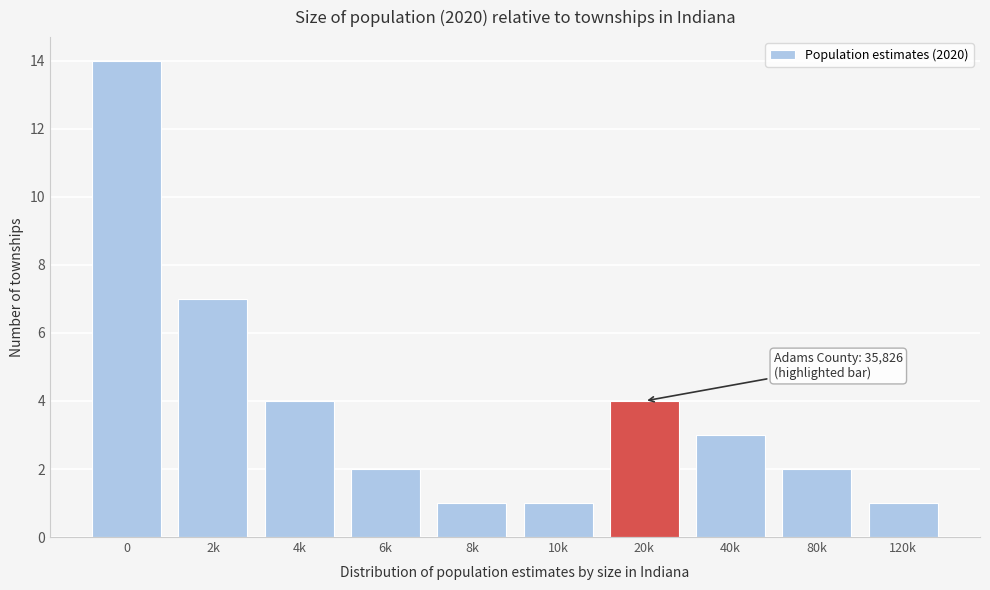

Reading left to right, what are all the values shown in this chart?

0=14	2k=7	4k=4	6k=2	8k=1	10k=1	20k=4	40k=3	80k=2	120k=1